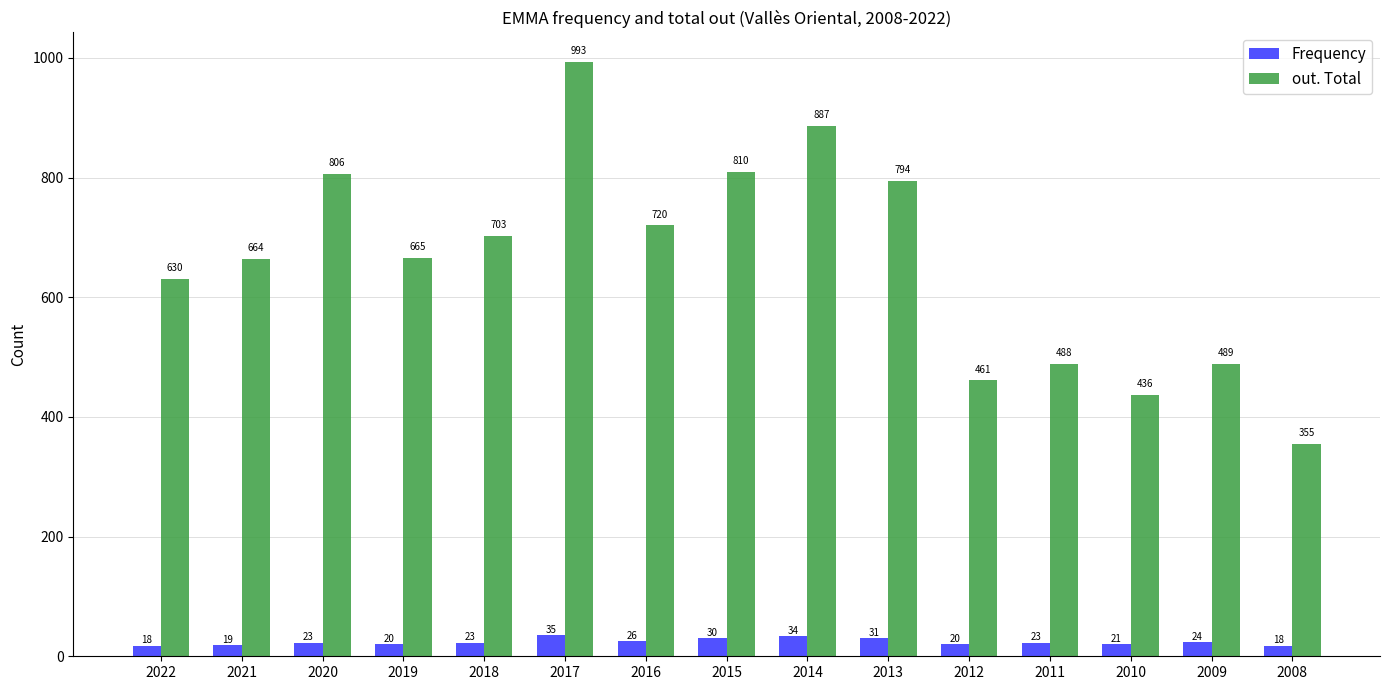

What are all the series names shown in the legend?

Frequency, out. Total